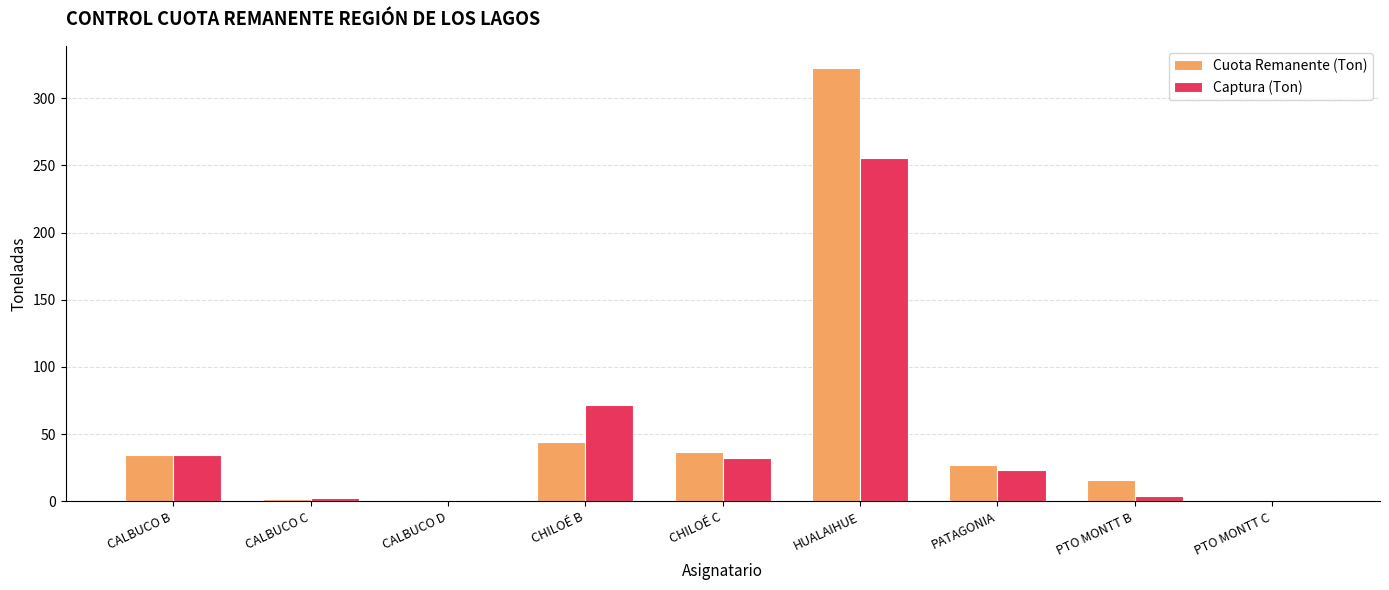

How many values in the Cuota Remanente (Ton) series exceed 27?

5